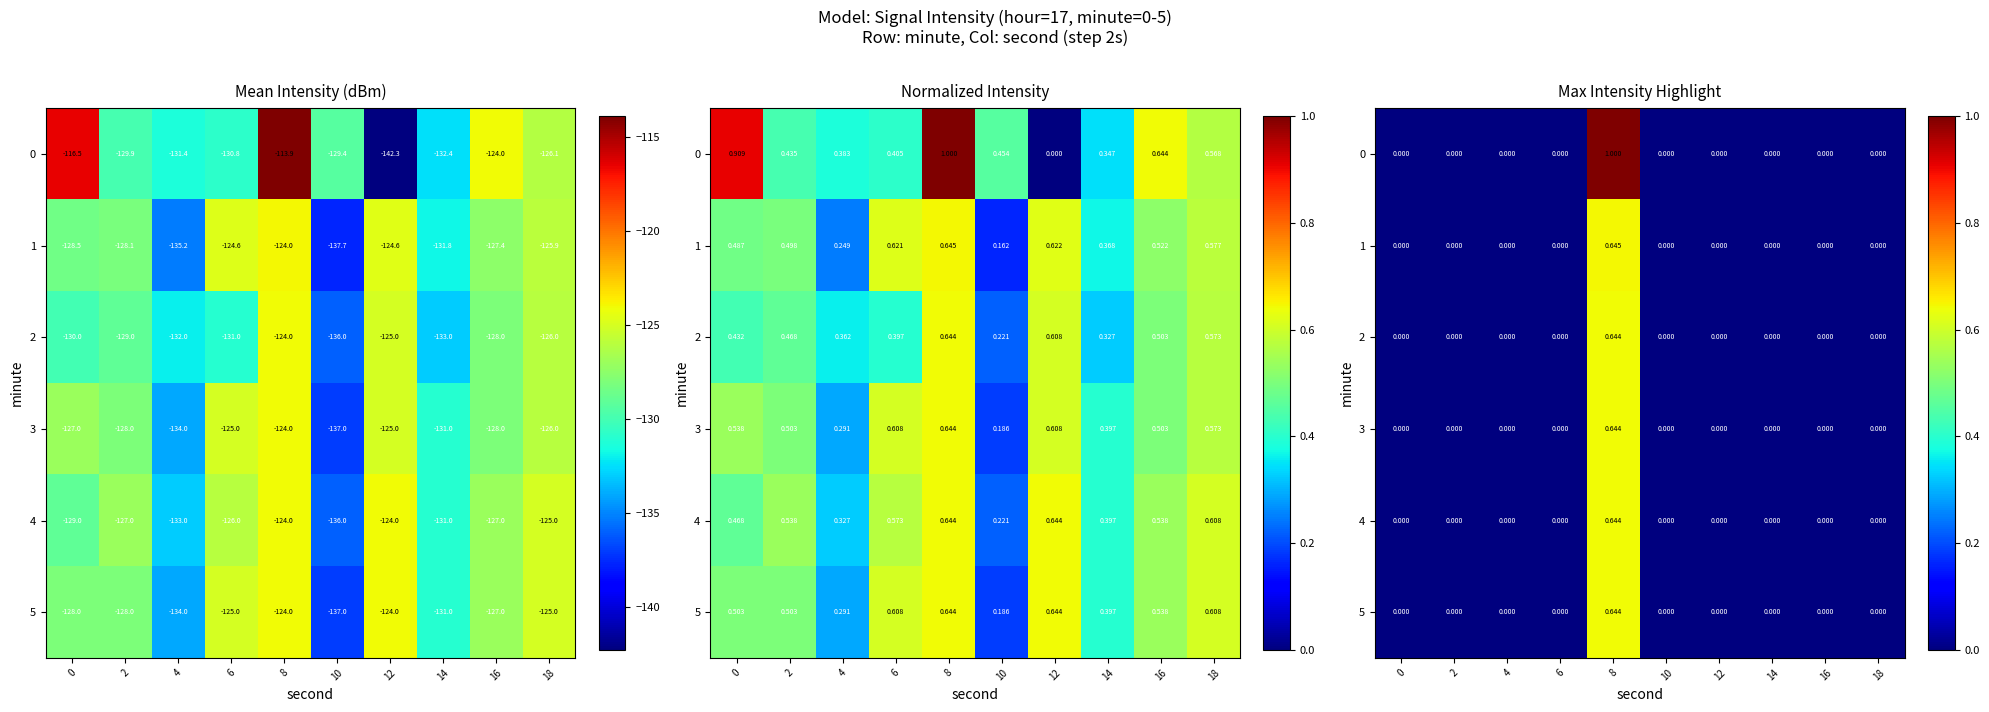

Is the value of 0 at 8 greater than the value of 2 at 16?

Yes